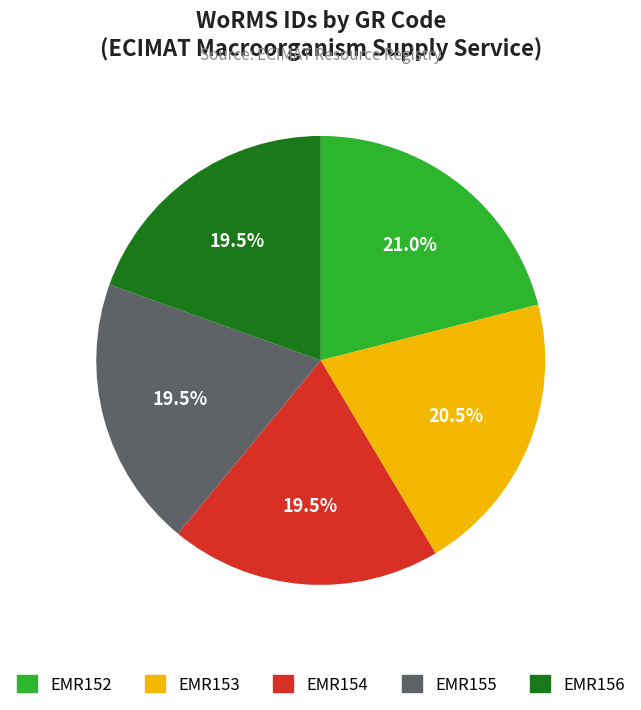

Approximately how many times larger is the value at EMR152 compared to EMR154?

1.1